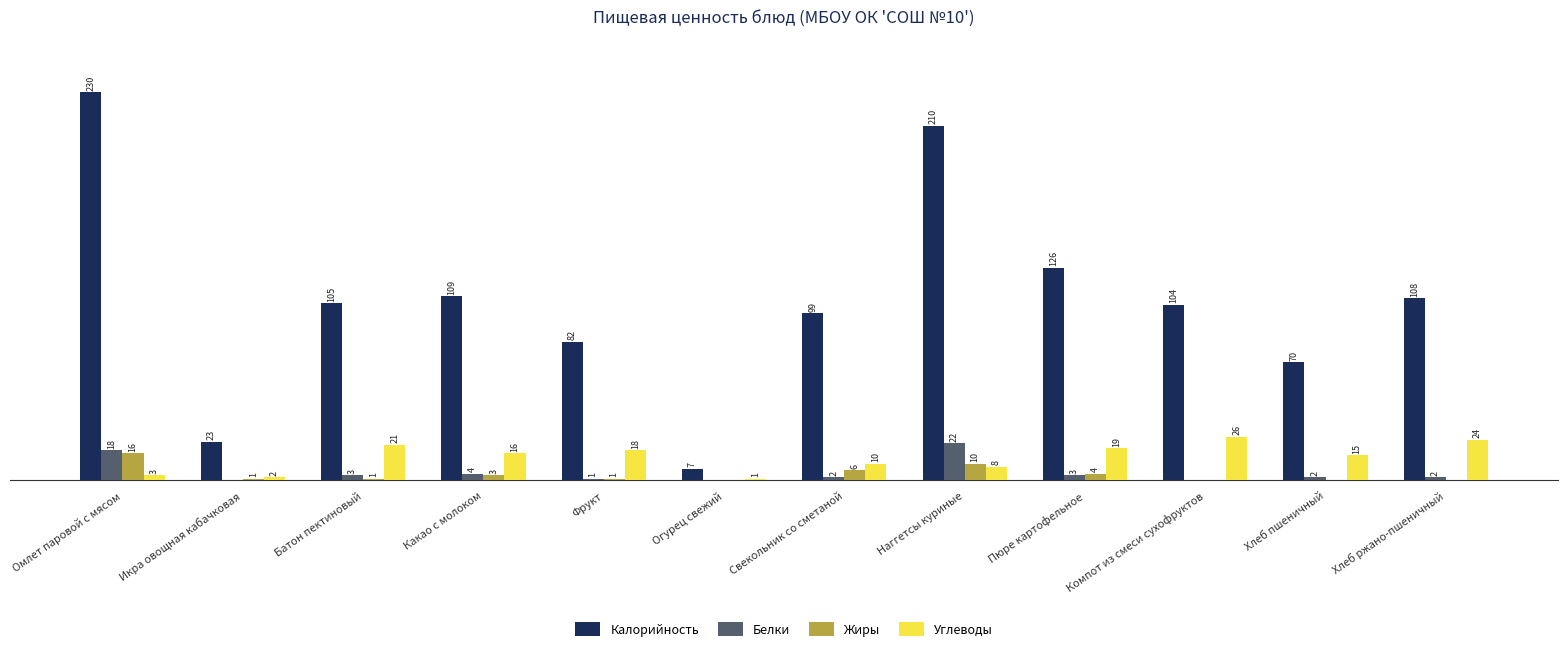

Where is Жиры nearest to the value 8?

Свекольник со сметаной